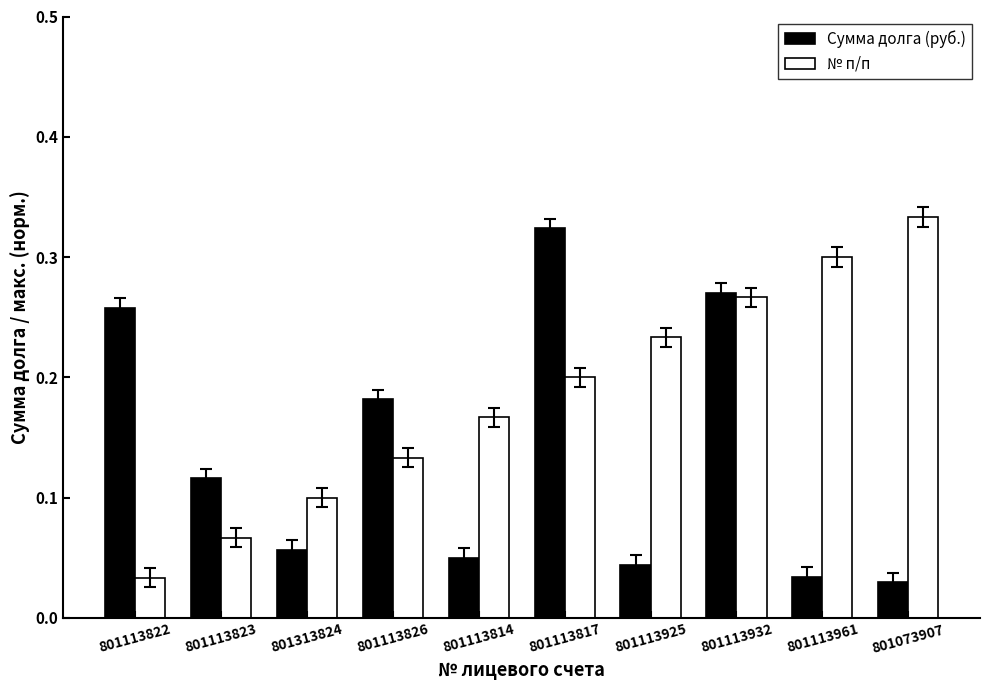

Count the number of data series in this chart.

2